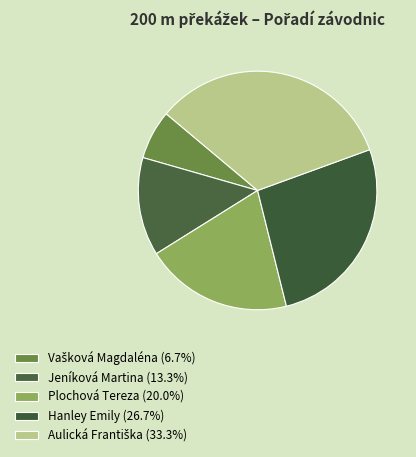

How many segments does this pie chart have?

5